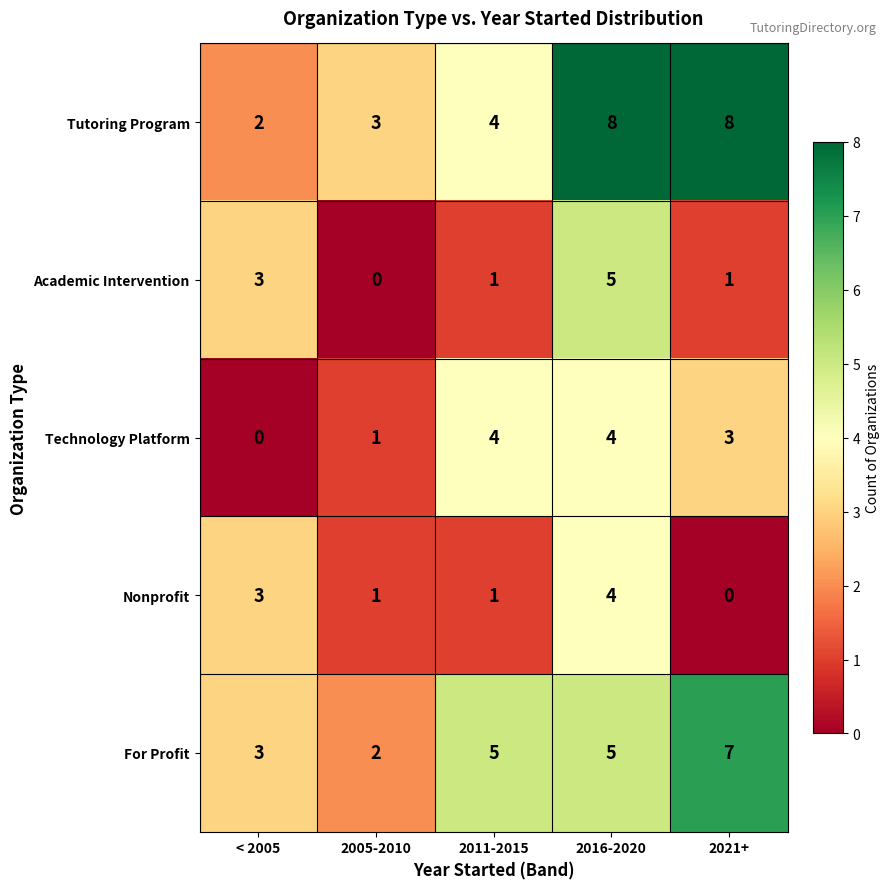

How many distinct data groups are displayed?

5